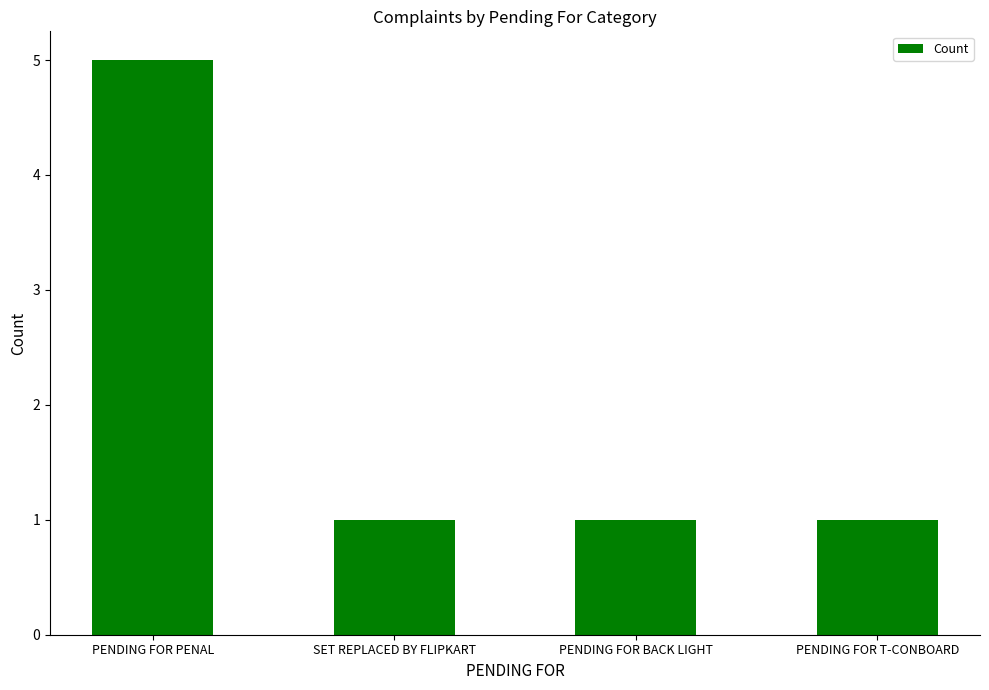

Which has a higher value, PENDING FOR PENAL or PENDING FOR BACK LIGHT?

PENDING FOR PENAL